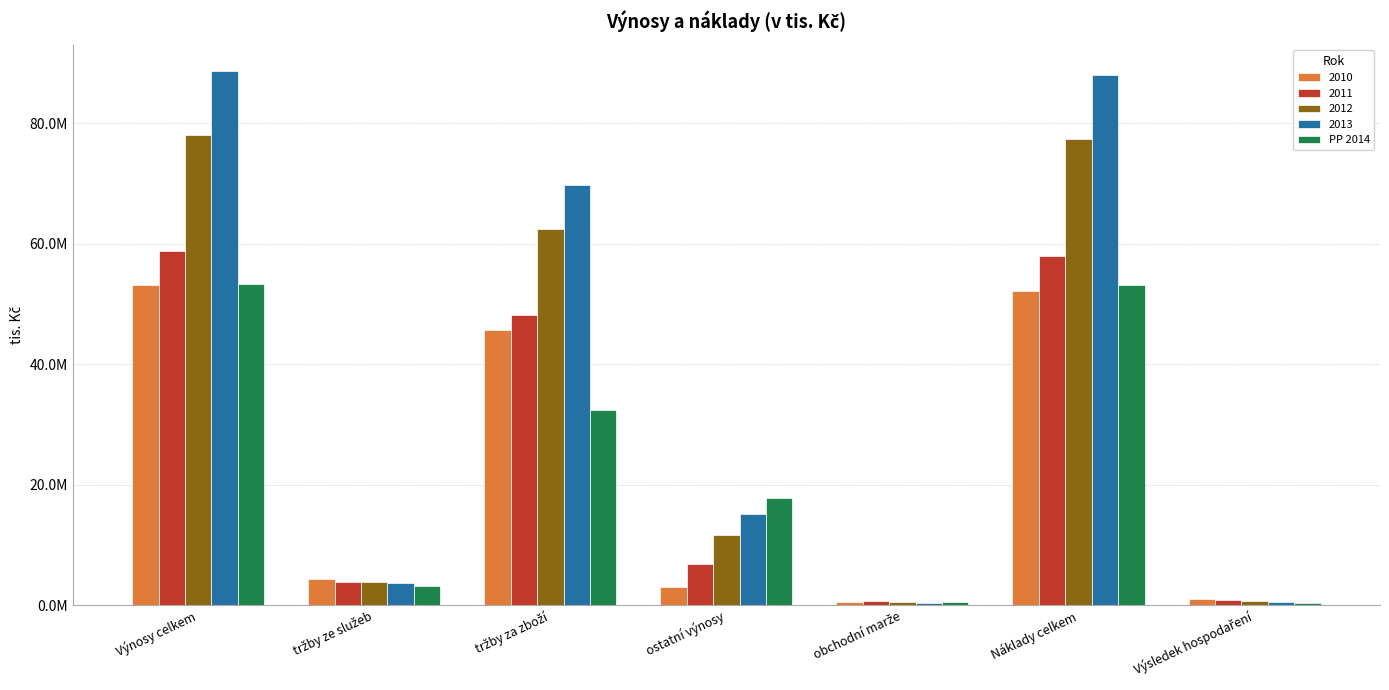

Does the chart contain stacked bars?

No